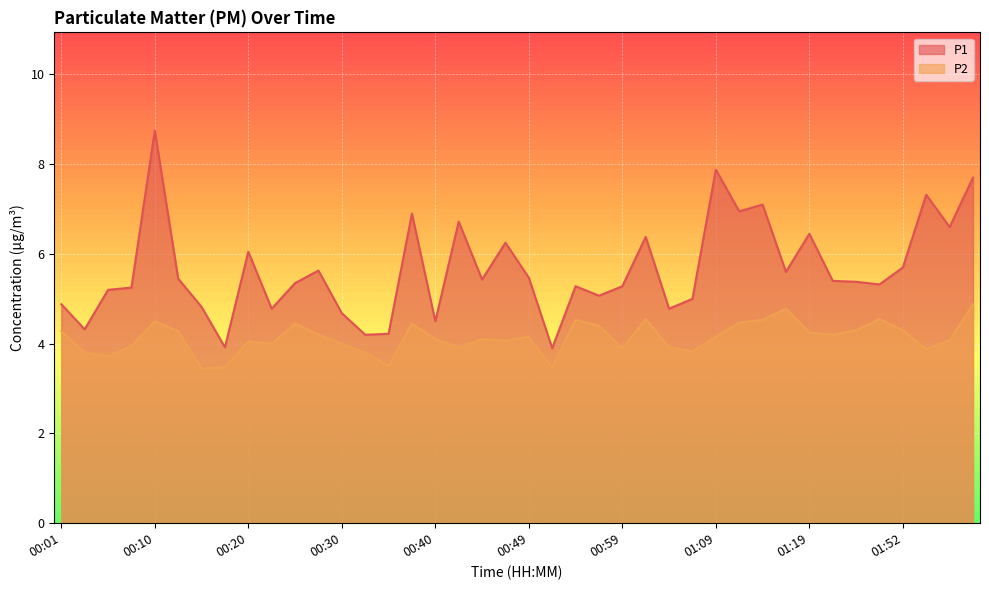

List the series in order of their peak value, lowest first.

P2, P1